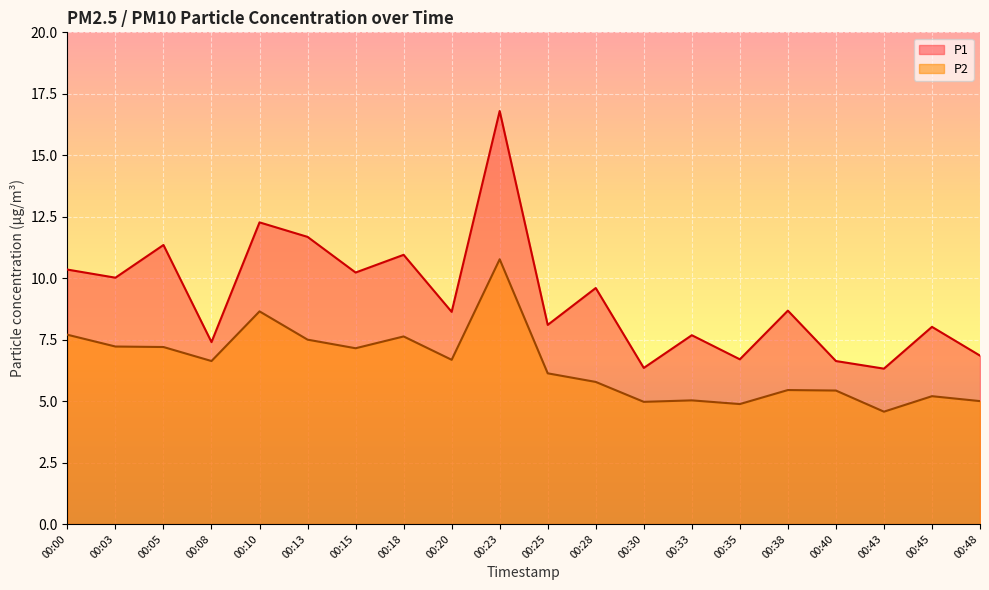

Count the number of categories in the chart.

20